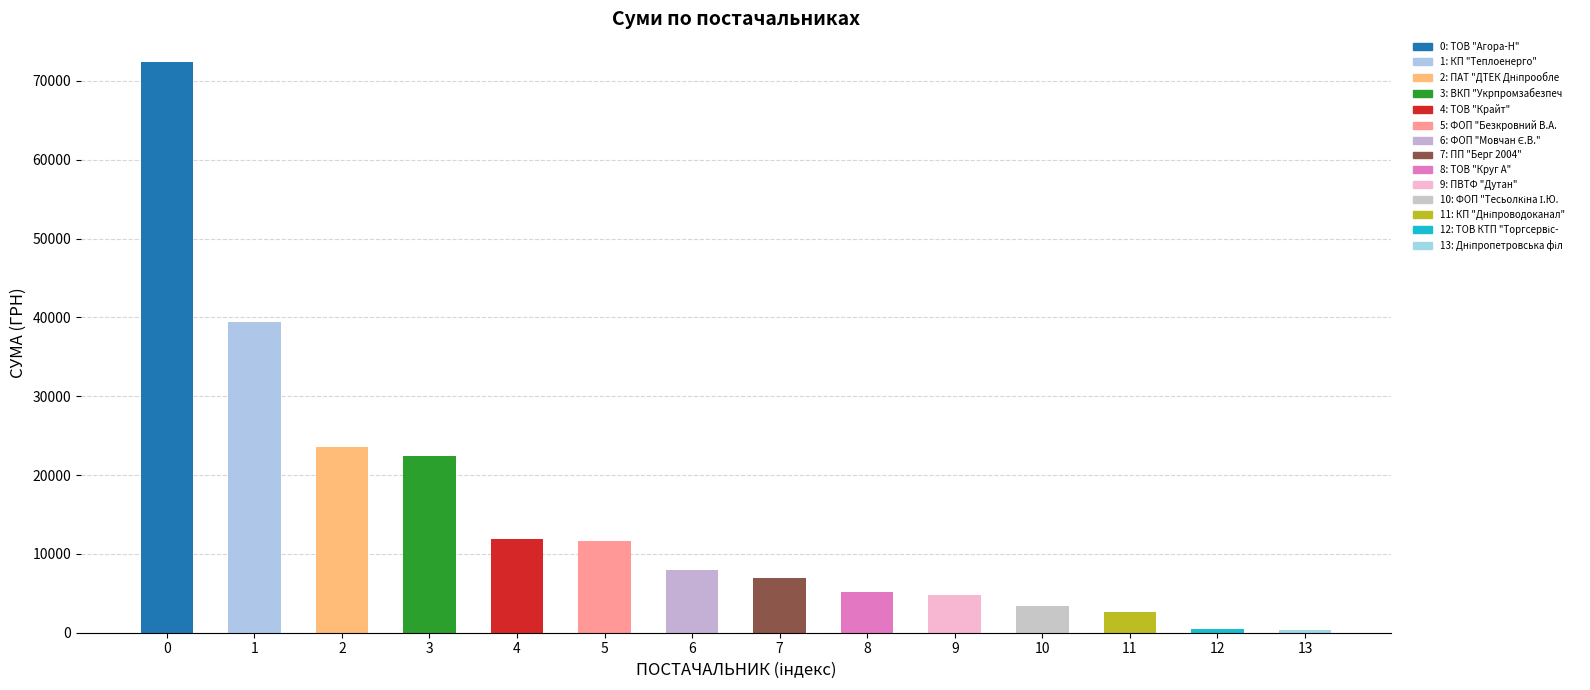

What is the value of the 3rd bar from the left?

23517.0